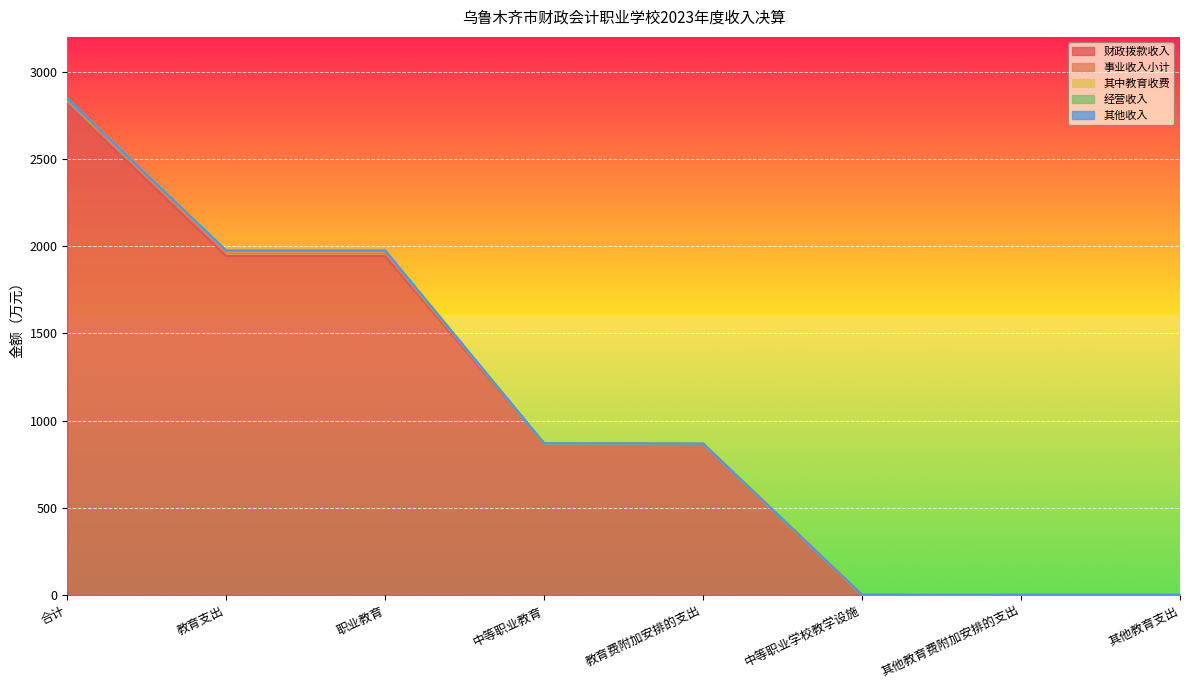

What are all the series names shown in the legend?

财政拨款收入, 事业收入小计, 其中教育收费, 经营收入, 其他收入